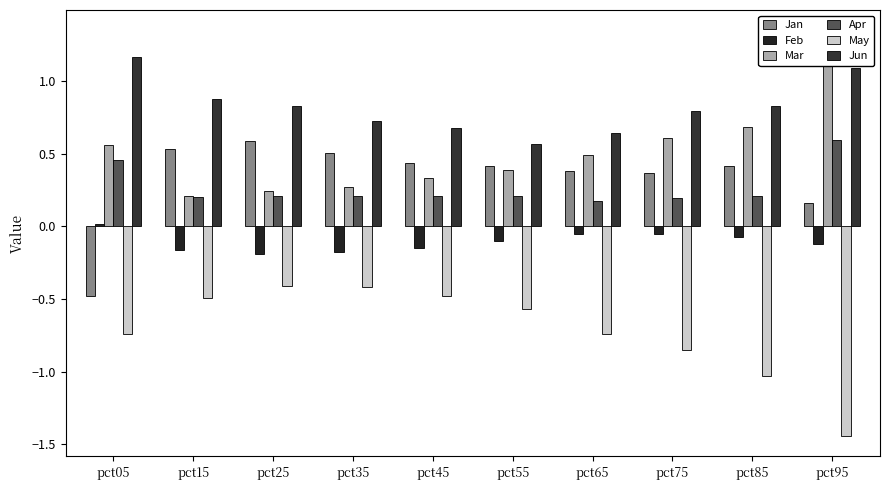

Rank the series by their maximum value, from highest to lowest.

Mar, Jun, Apr, Jan, Feb, May